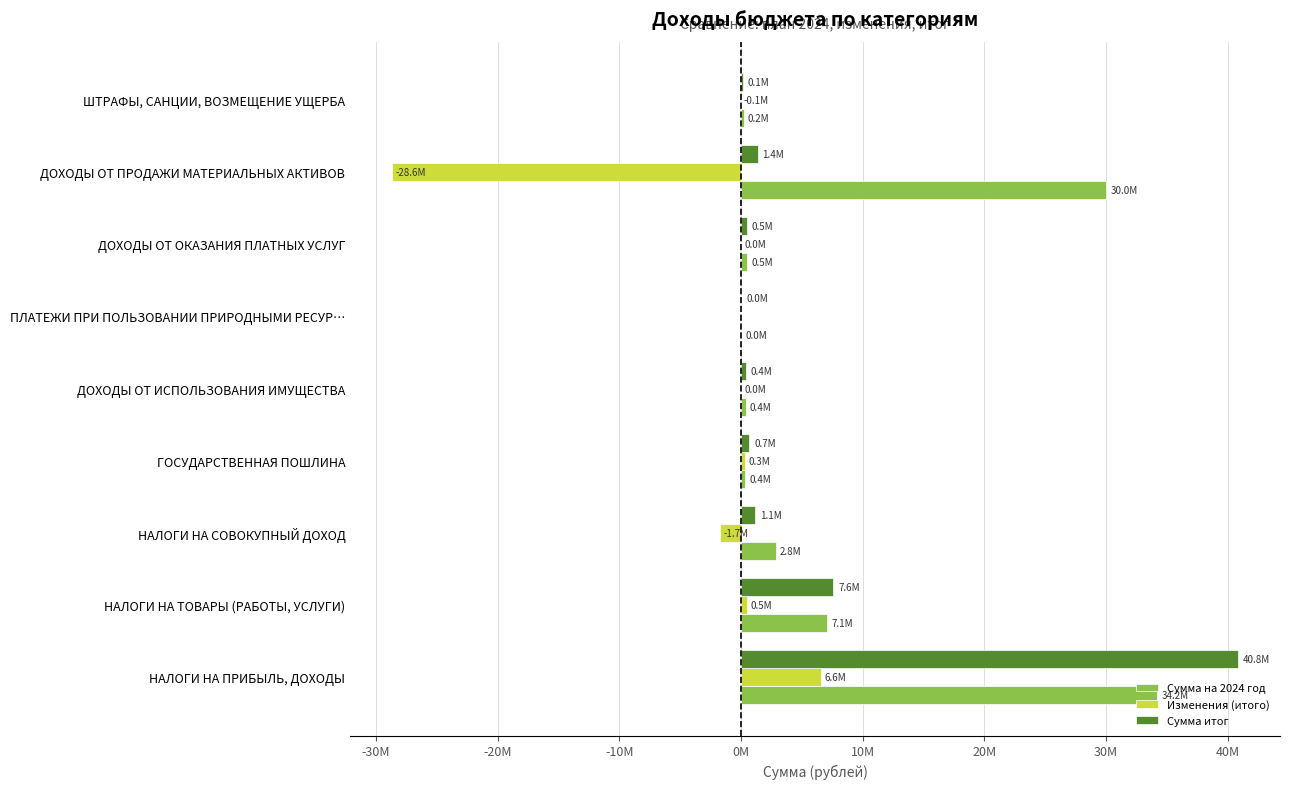

What are all the series names shown in the legend?

Сумма на 2024 год, Изменения (итого), Сумма итог